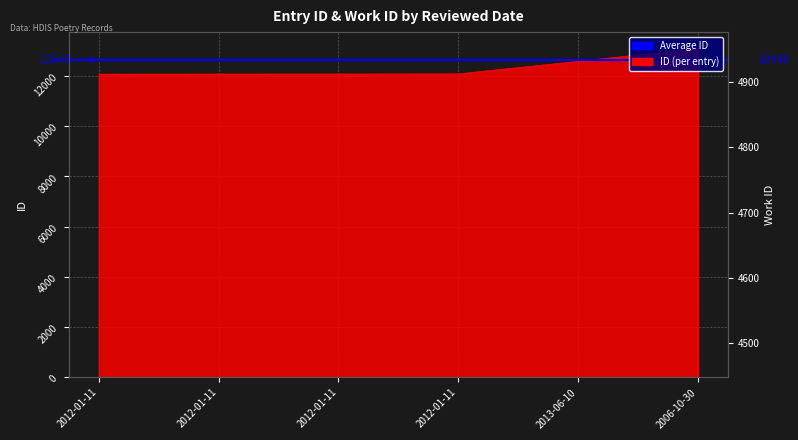

Rank the categories by value from lowest to highest.

2012-01-11, 2012-01-11, 2012-01-11, 2012-01-11, 2013-06-10, 2006-10-30